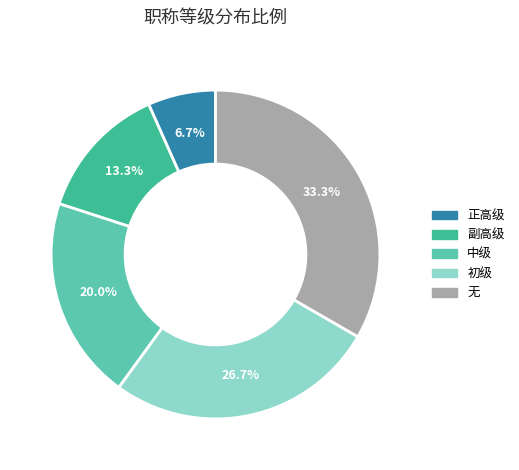

What portion of the pie excludes 无?

66.7%